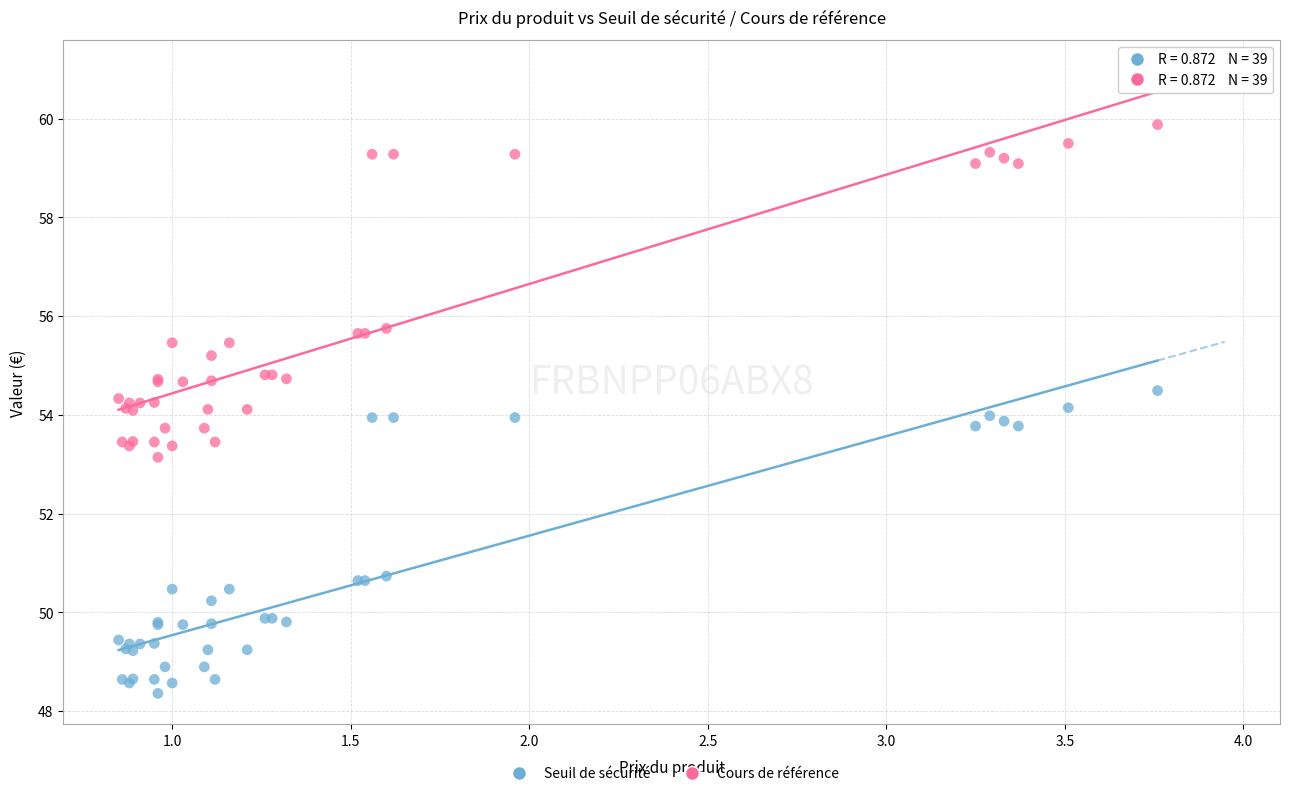

Which series reaches the minimum Y coordinate?

Seuil de sécurité